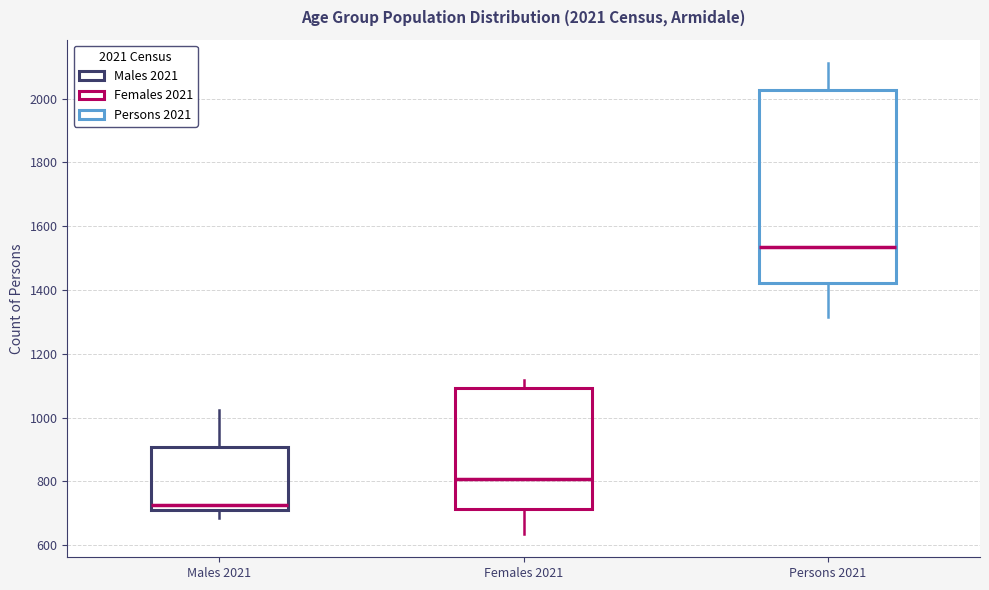

Which box's median line is the lowest?

Males 2021